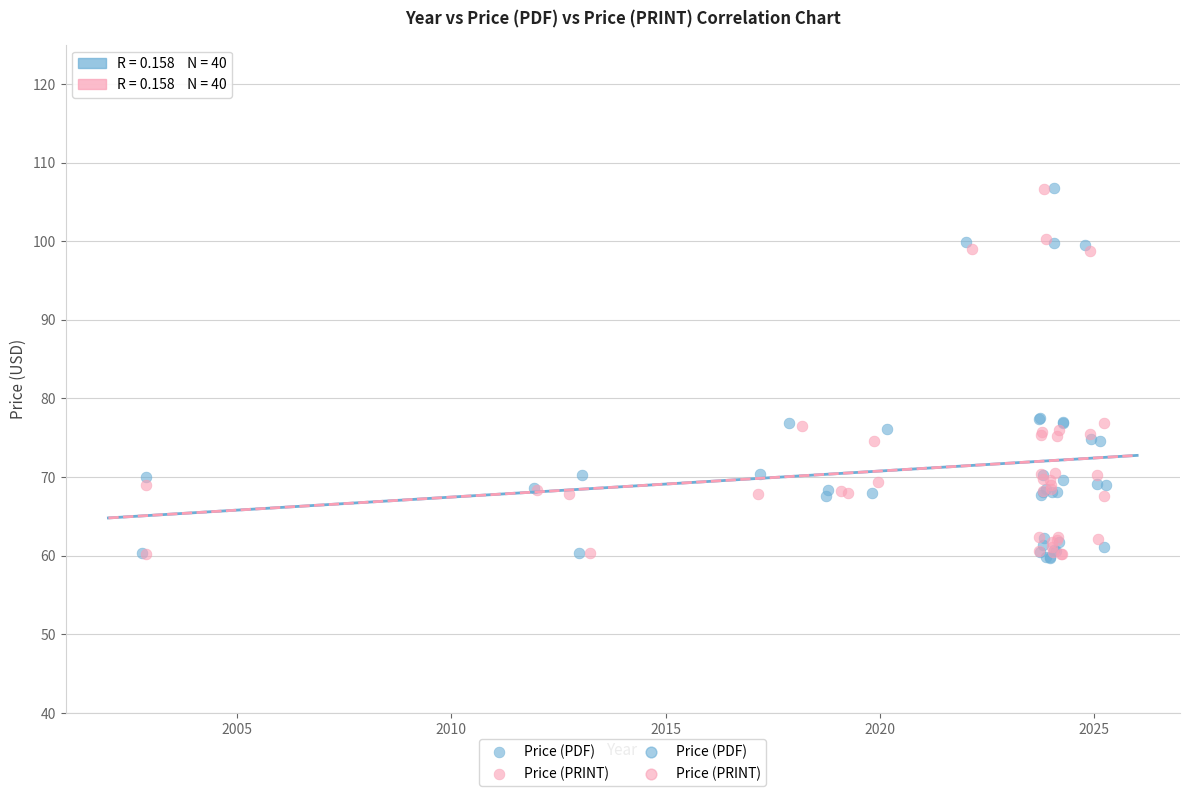

Which series has the widest spread of Y values?

Price (PDF)